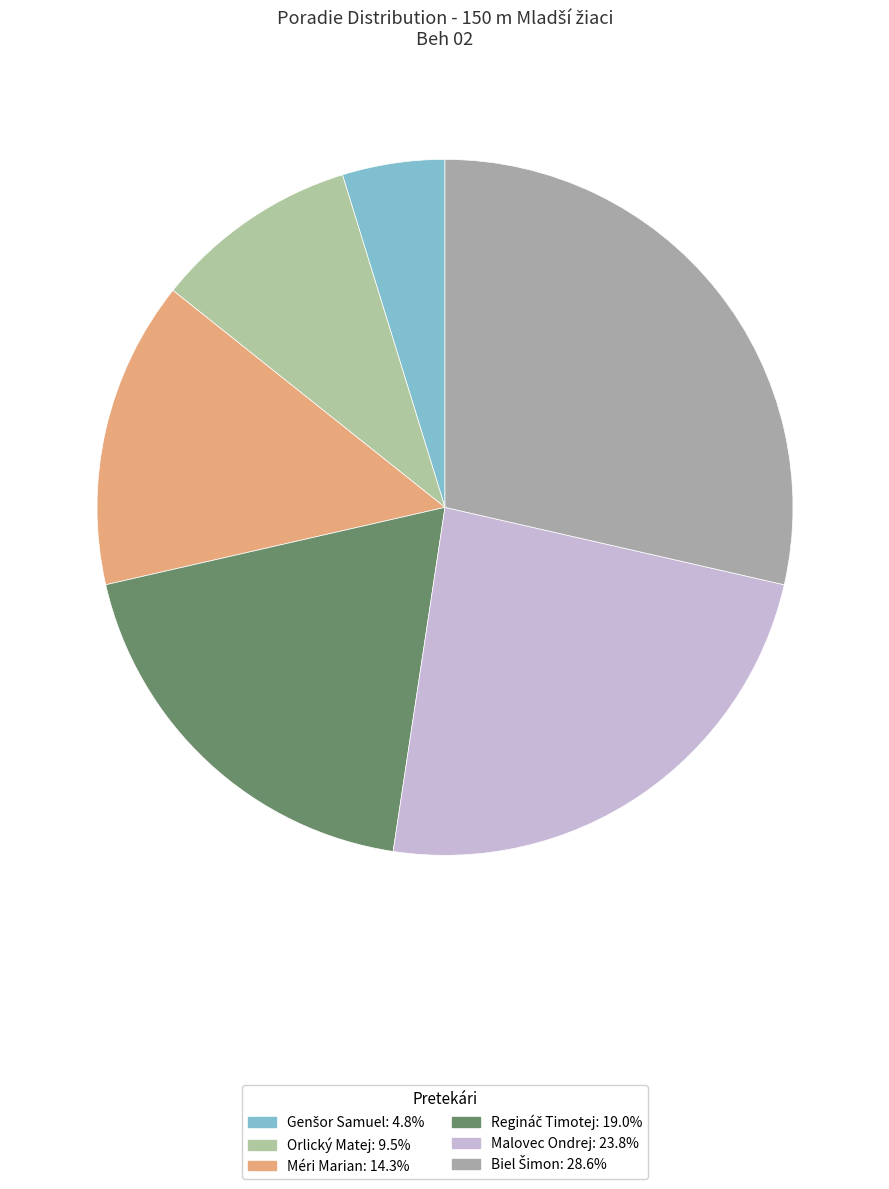

What is the largest slice in the pie chart?

Biel Šimon